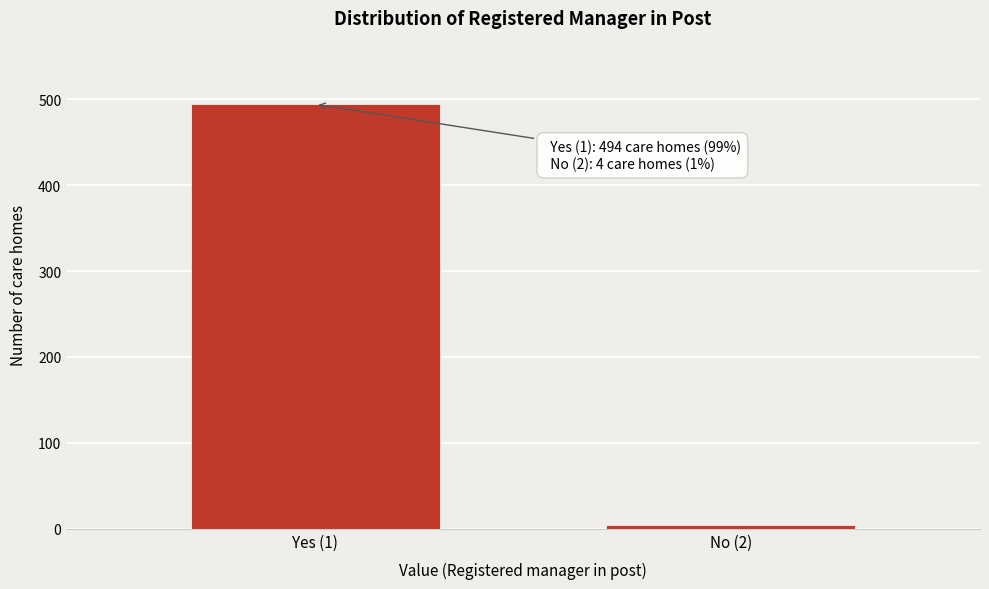

Reading right to left, transcribe all the data shown in this chart.

4	494